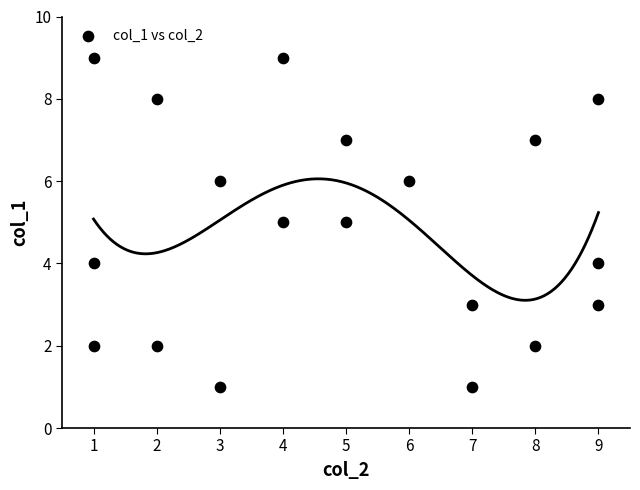

What is the range of Y values (max minus min)?

8